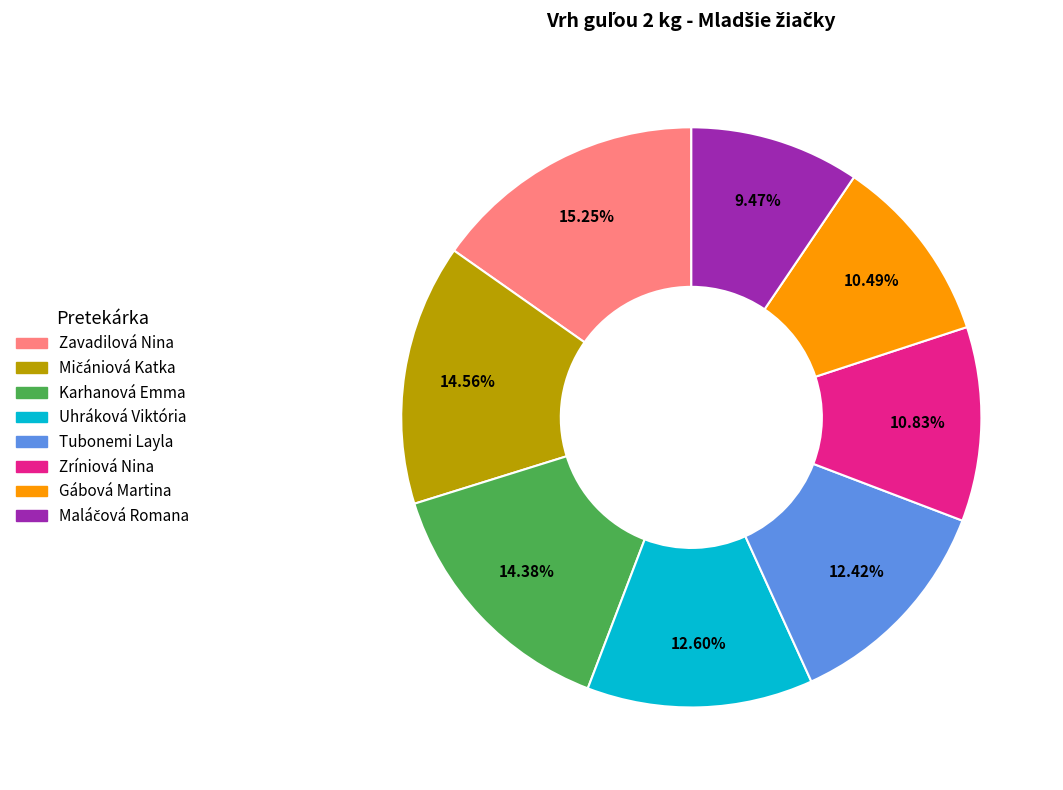

Which category has the biggest portion of the pie?

Zavadilová Nina